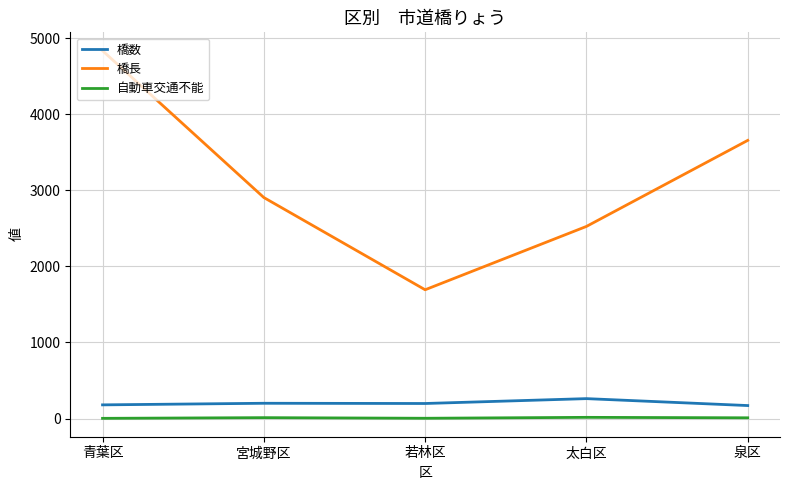

What is the difference between the 自動車交通不能 values at 宮城野区 and 青葉区?

9.0